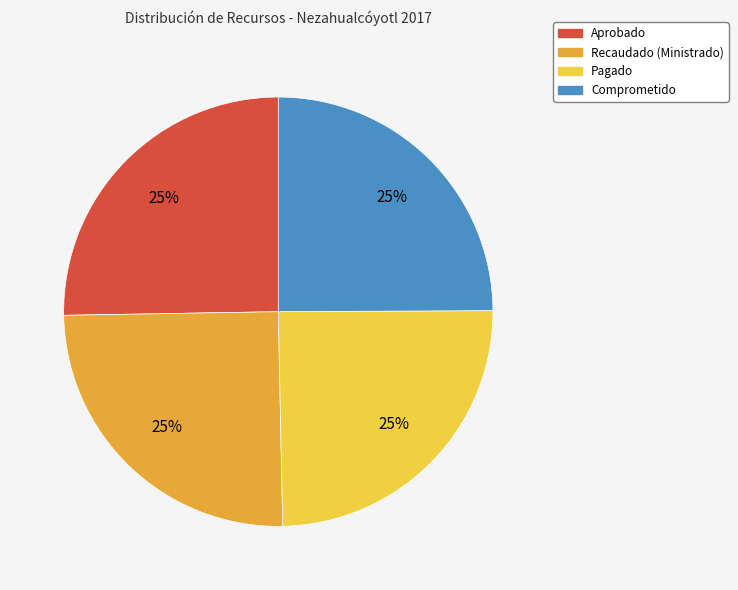

What is the ratio of the value at Aprobado to the value at Comprometido?

1.0